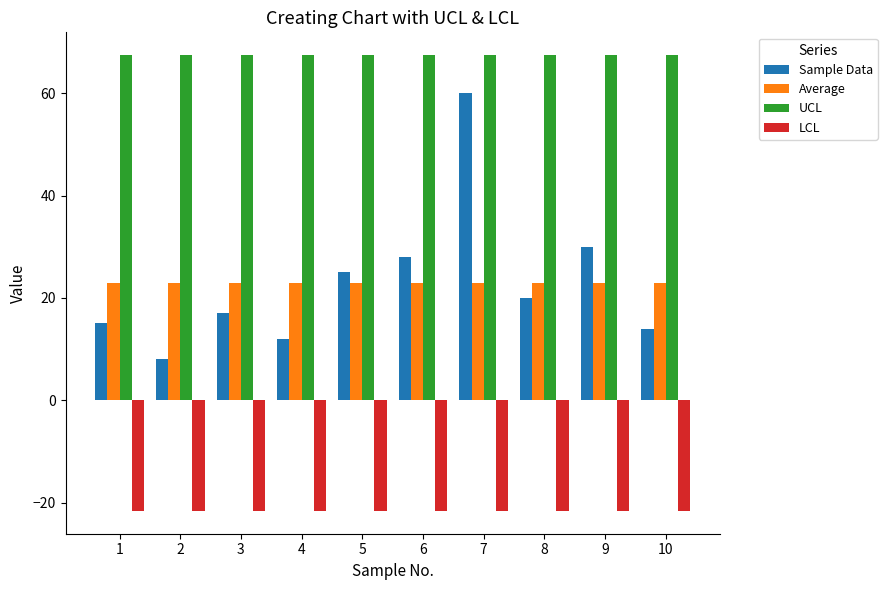

Is it true that UCL equals 67.4 at 2?

True